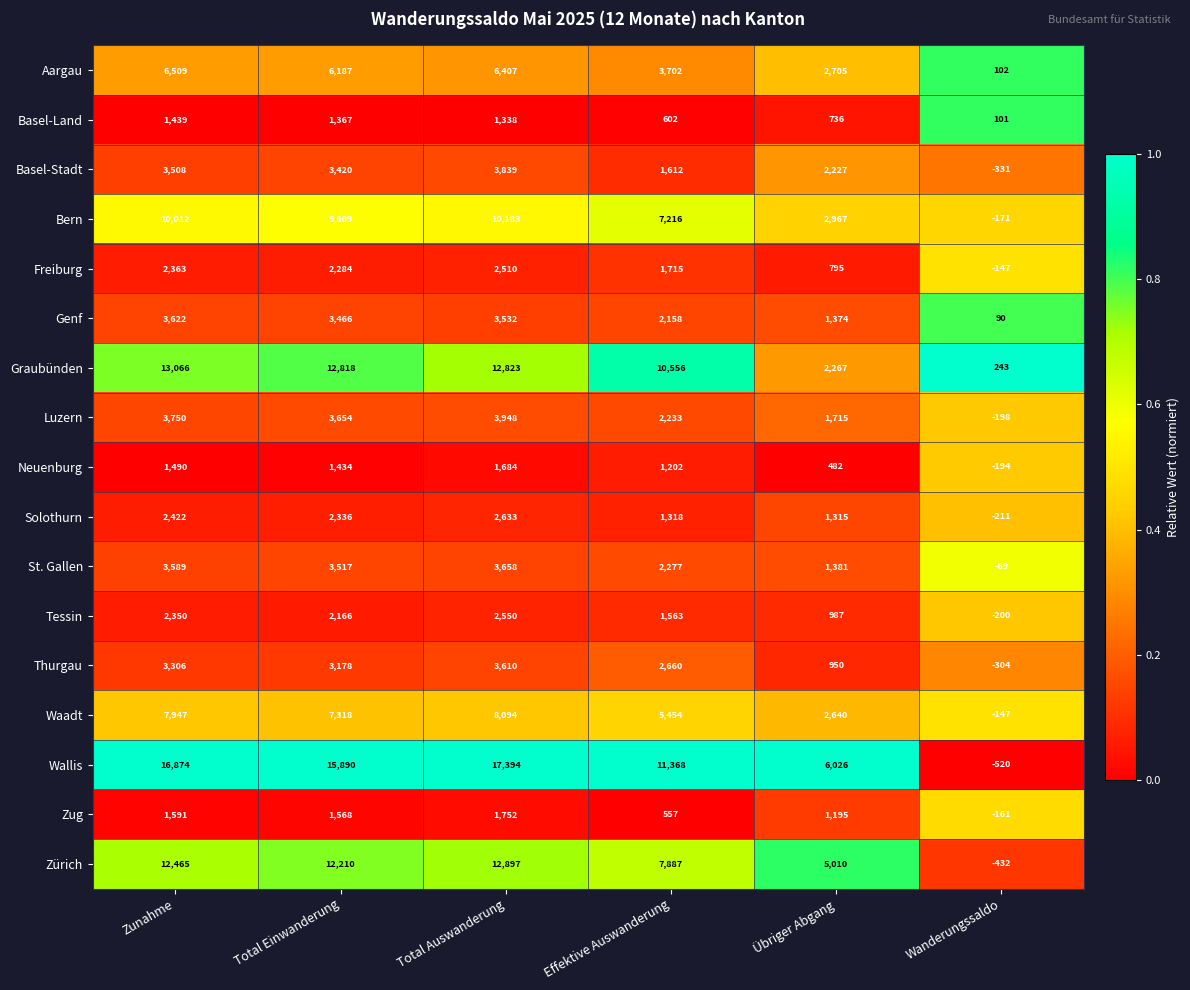

What is the total value across all series at Zunahme?

96303